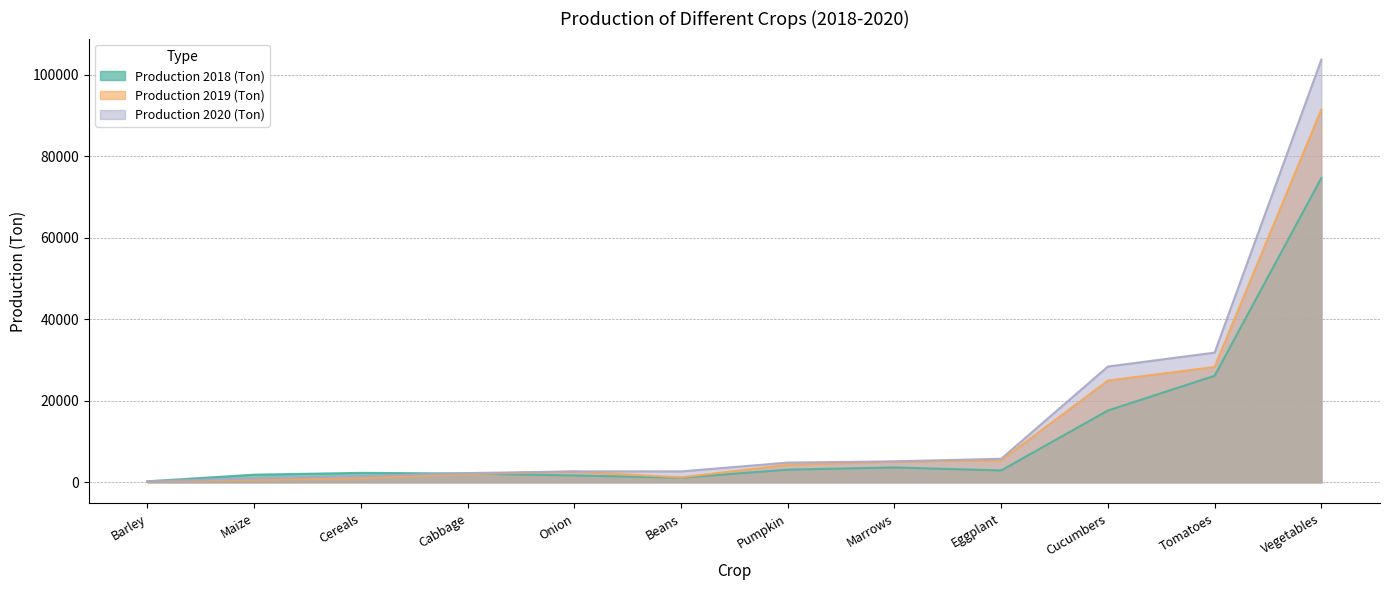

Rank the series by their maximum value, from lowest to highest.

Production 2018 (Ton), Production 2019 (Ton), Production 2020 (Ton)